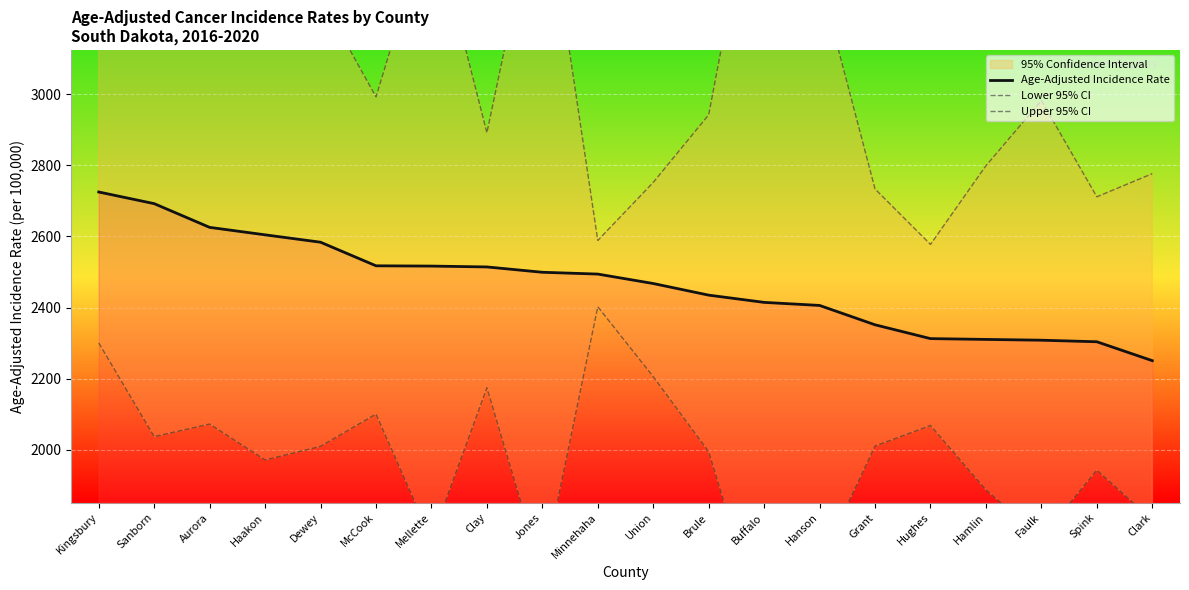

Is it true that Upper 95% CI equals 3505.3 at Mellette?

True